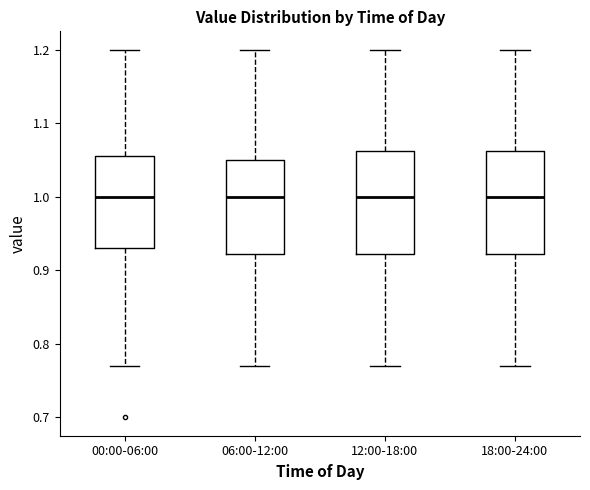

Reading left to right, read every box against the y-axis: the position of its median line, the range the box covers, and the ends of its whiskers. The values are not printed on the chart, so give them approximately, as read against the axis.

00:00-06:00: median 1.00, box 0.93 to 1.06, whiskers 0.77 to 1.20
06:00-12:00: median 1.00, box 0.92 to 1.05, whiskers 0.77 to 1.20
12:00-18:00: median 1.00, box 0.92 to 1.06, whiskers 0.77 to 1.20
18:00-24:00: median 1.00, box 0.92 to 1.06, whiskers 0.77 to 1.20